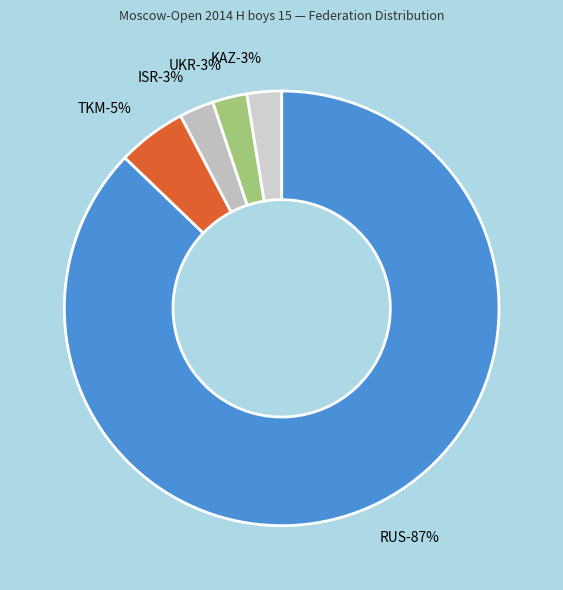

How much of the chart is everything except UKR?

97.4%